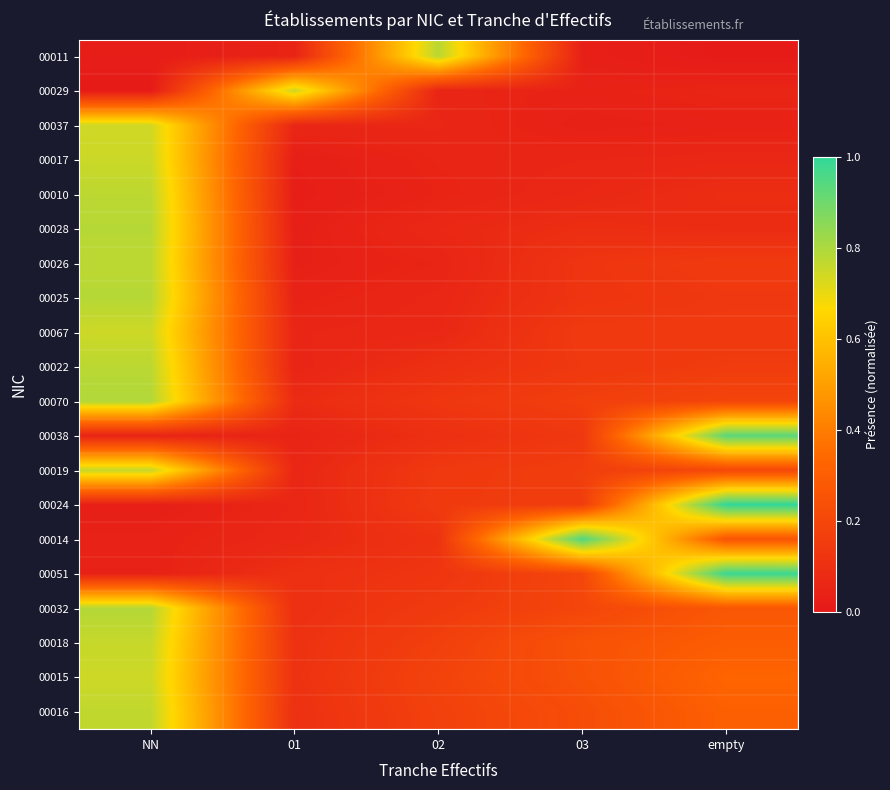

At how many categories does at least one series exceed 0?

5